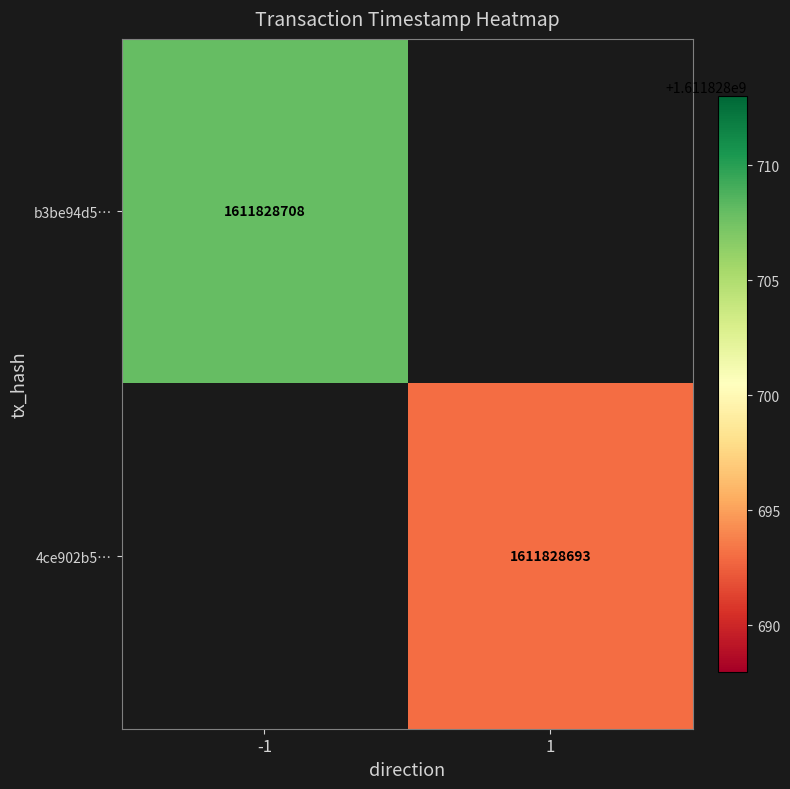

Count the number of data series in this chart.

2